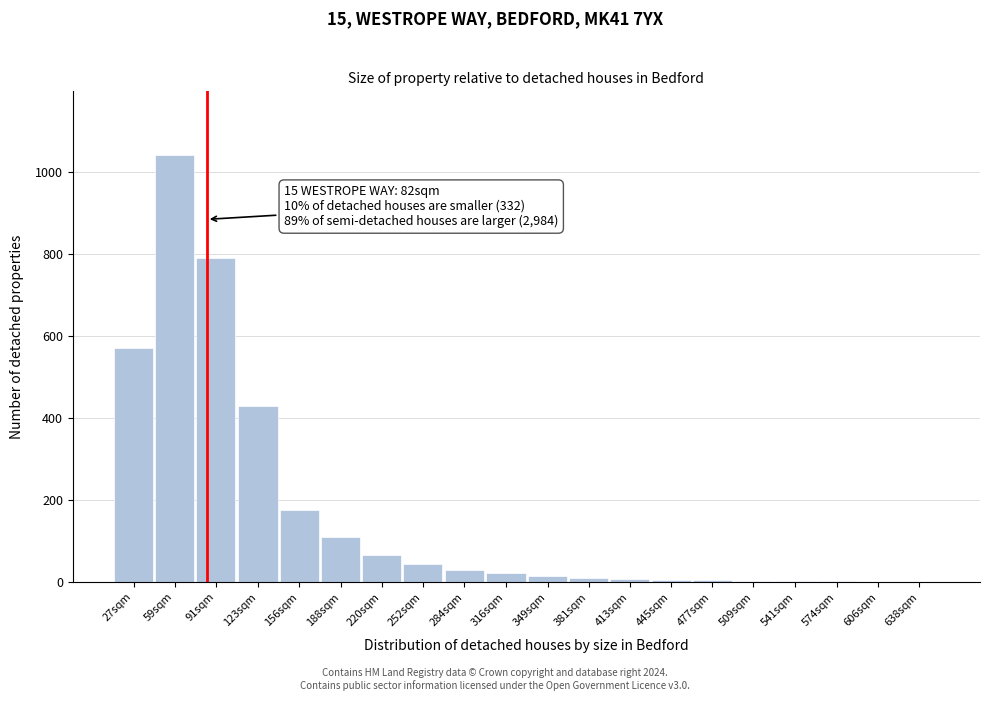

Which label corresponds to the largest value in the chart?

59sqm